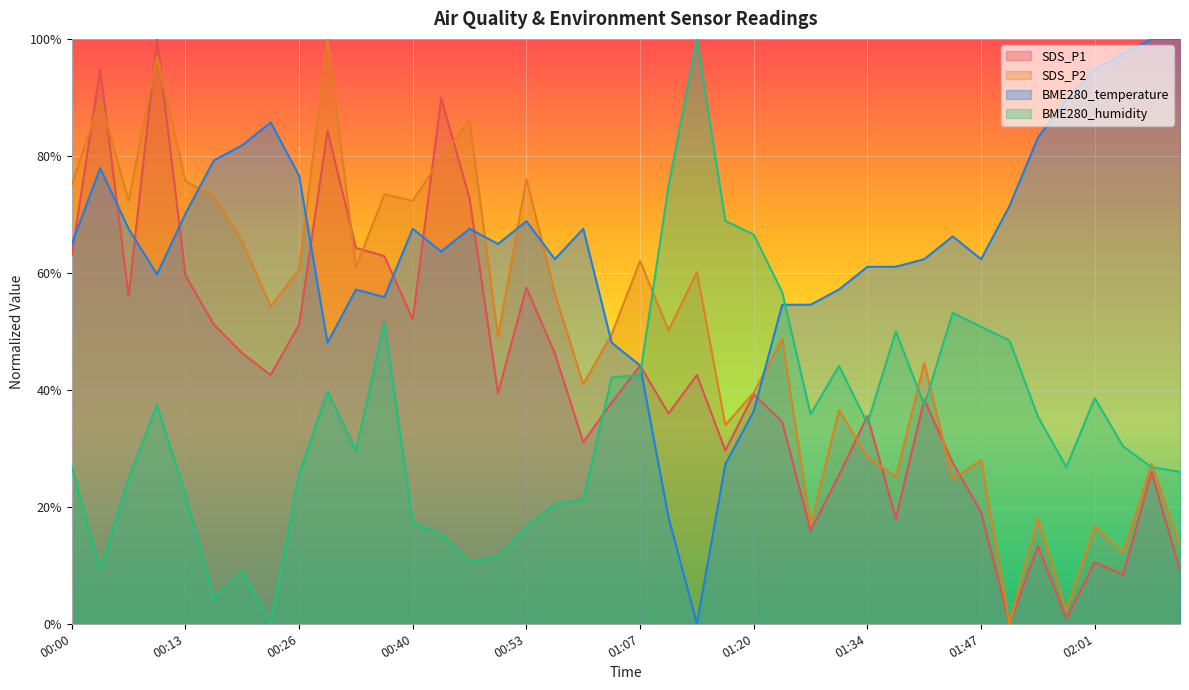

What position from the right is 02:11?

1